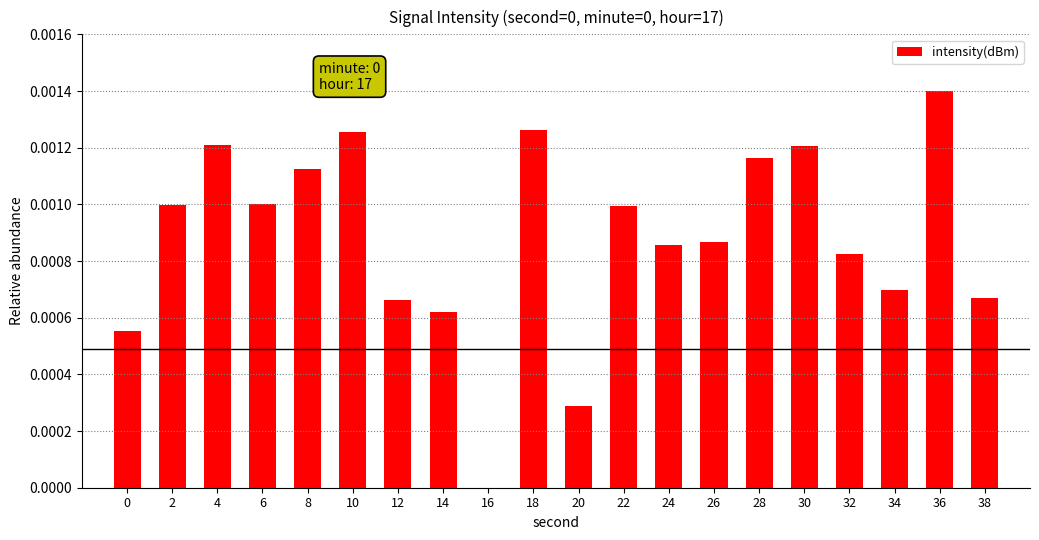

Between 28 and 30, which is larger?

30